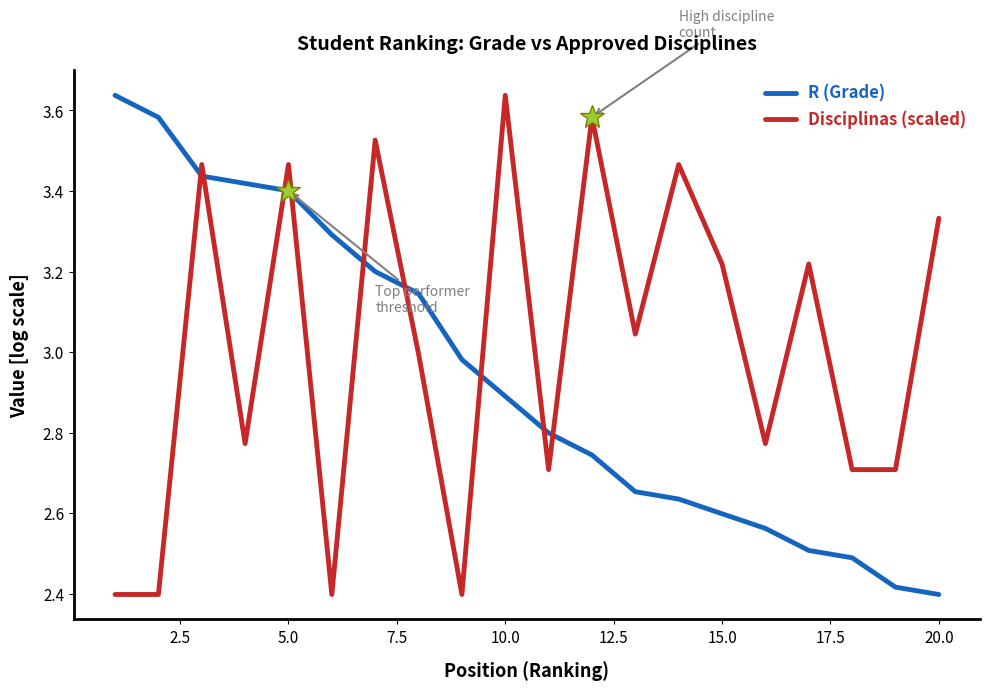

List the series in order of their overall mean, highest first.

Disciplinas (scaled), R (Grade)